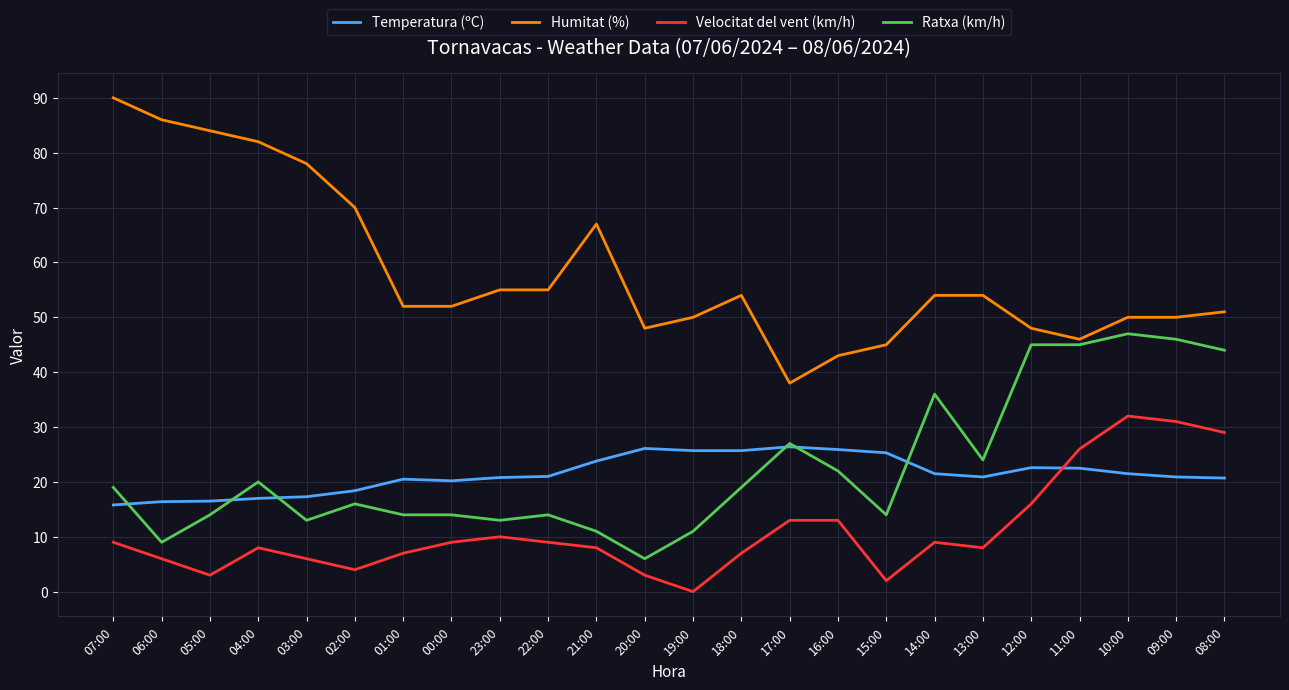

What value does the Humitat (%) series have at 18:00?

54.0